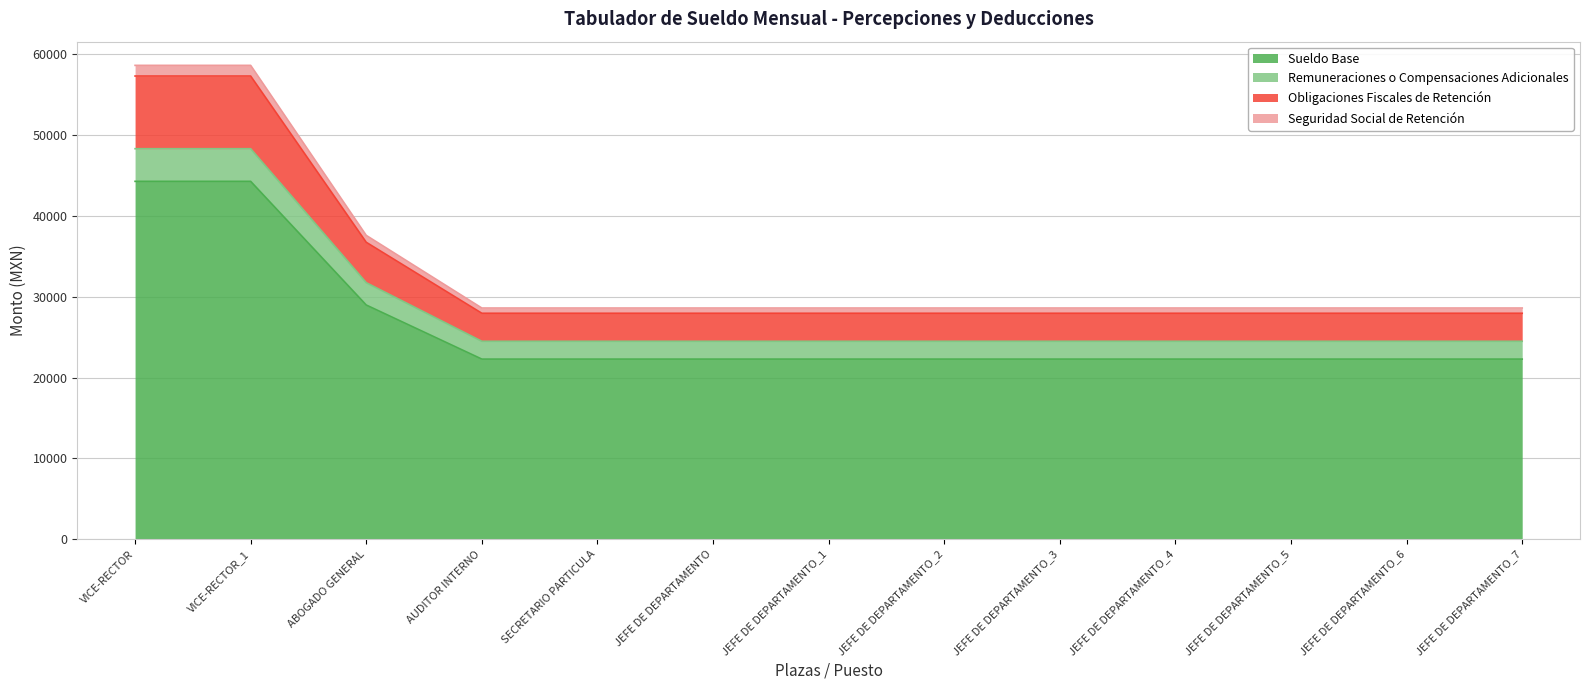

At which label is Seguridad Social de Retención closest to 43595?

ABOGADO GENERAL